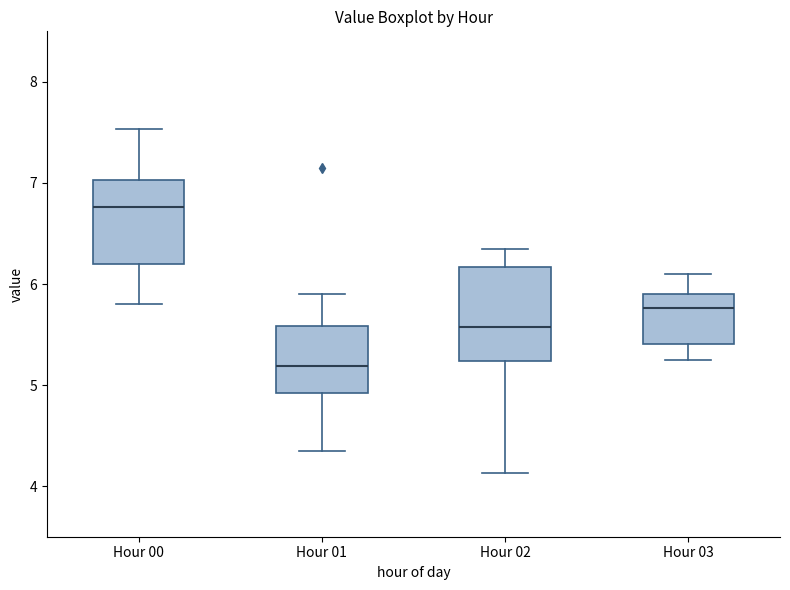

Reading left to right, read every box against the y-axis: the position of its median line, the range the box covers, and the ends of its whiskers. The values are not printed on the chart, so give them approximately, as read against the axis.

Hour 00: median 6.8, box 6.2 to 7.0, whiskers 5.8 to 7.5
Hour 01: median 5.2, box 4.9 to 5.6, whiskers 4.4 to 5.9
Hour 02: median 5.6, box 5.2 to 6.2, whiskers 4.1 to 6.4
Hour 03: median 5.8, box 5.4 to 5.9, whiskers 5.3 to 6.1